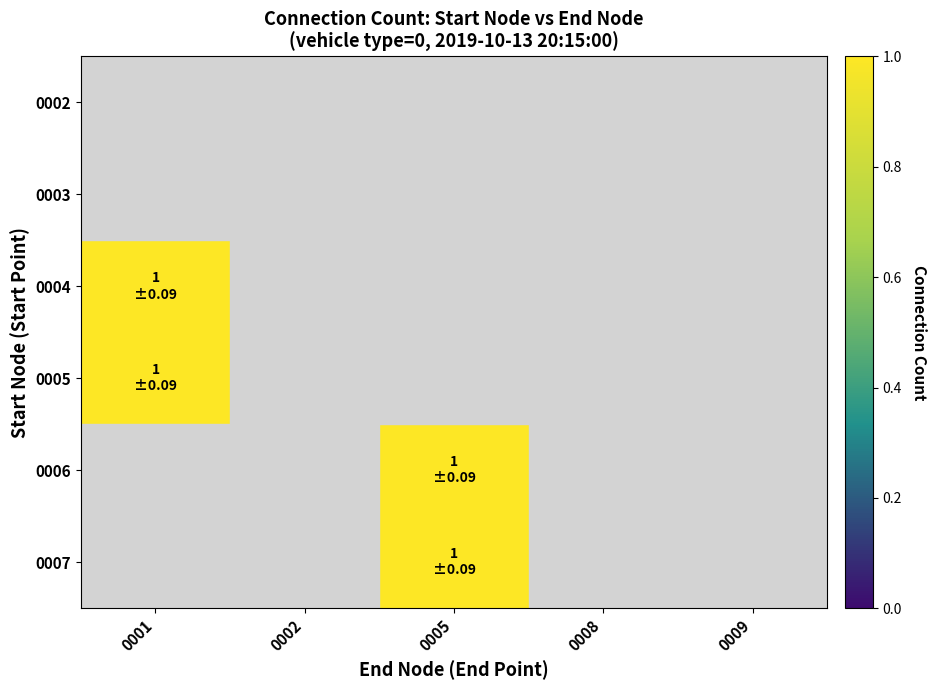

Between 0002 and 0001, which is larger?

0001